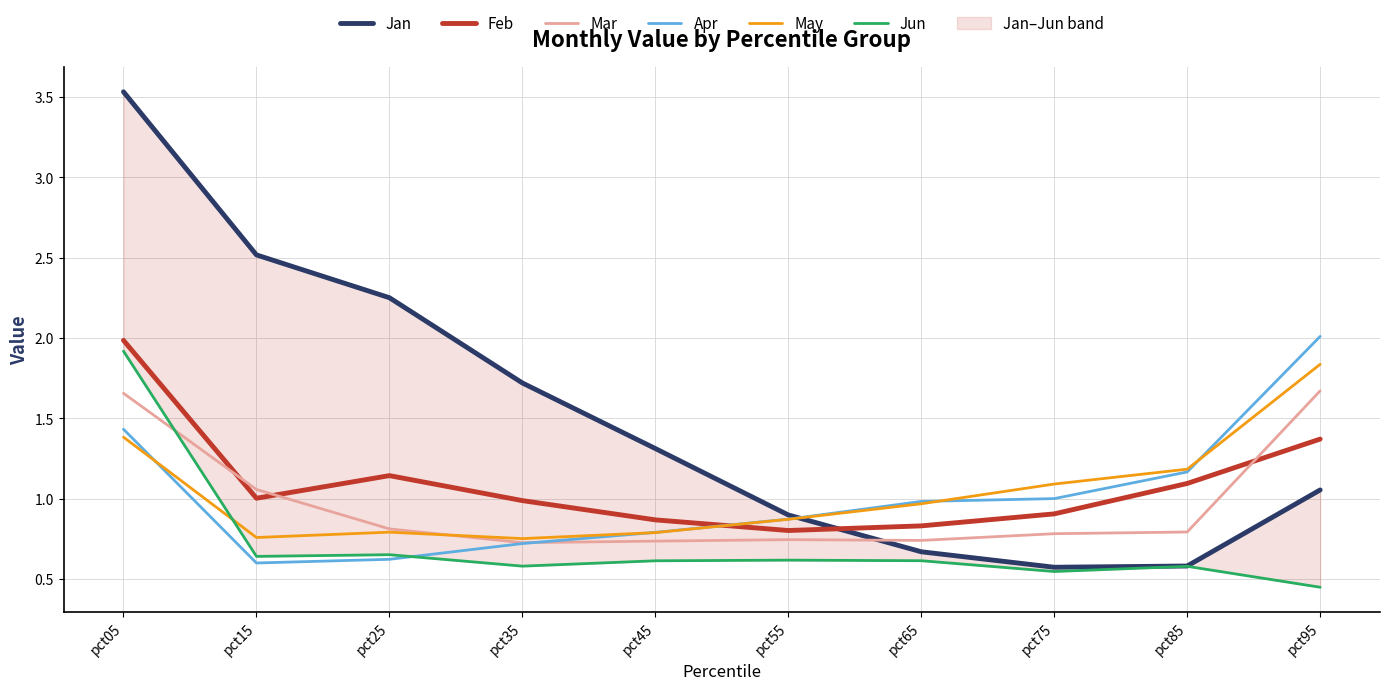

True or false: Mar and May intersect in this chart.

True